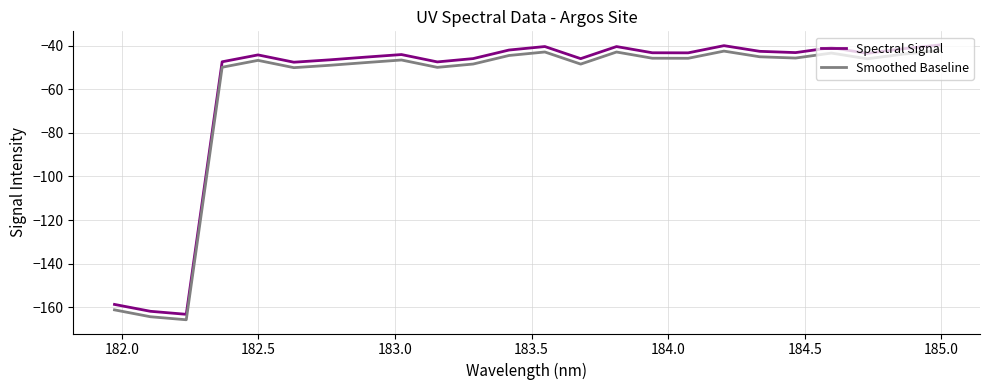

What is the smallest value displayed?

-165.7